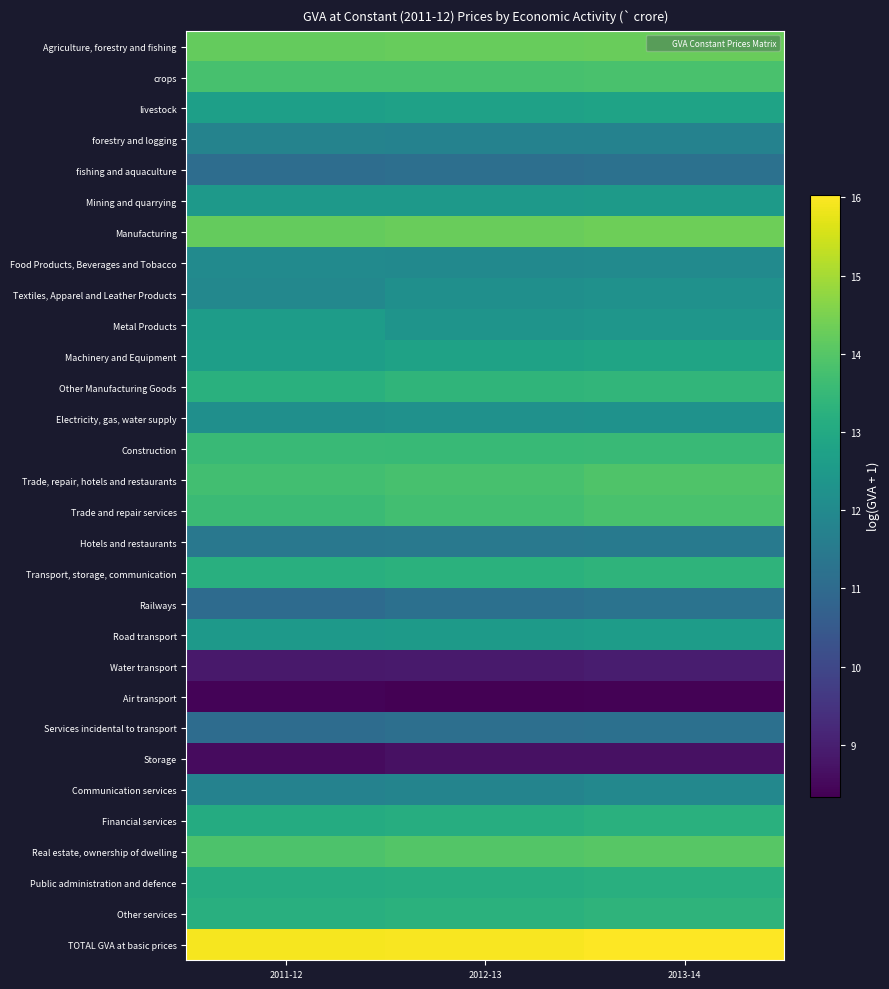

What is the total value across all series at 2013-14?

374.8